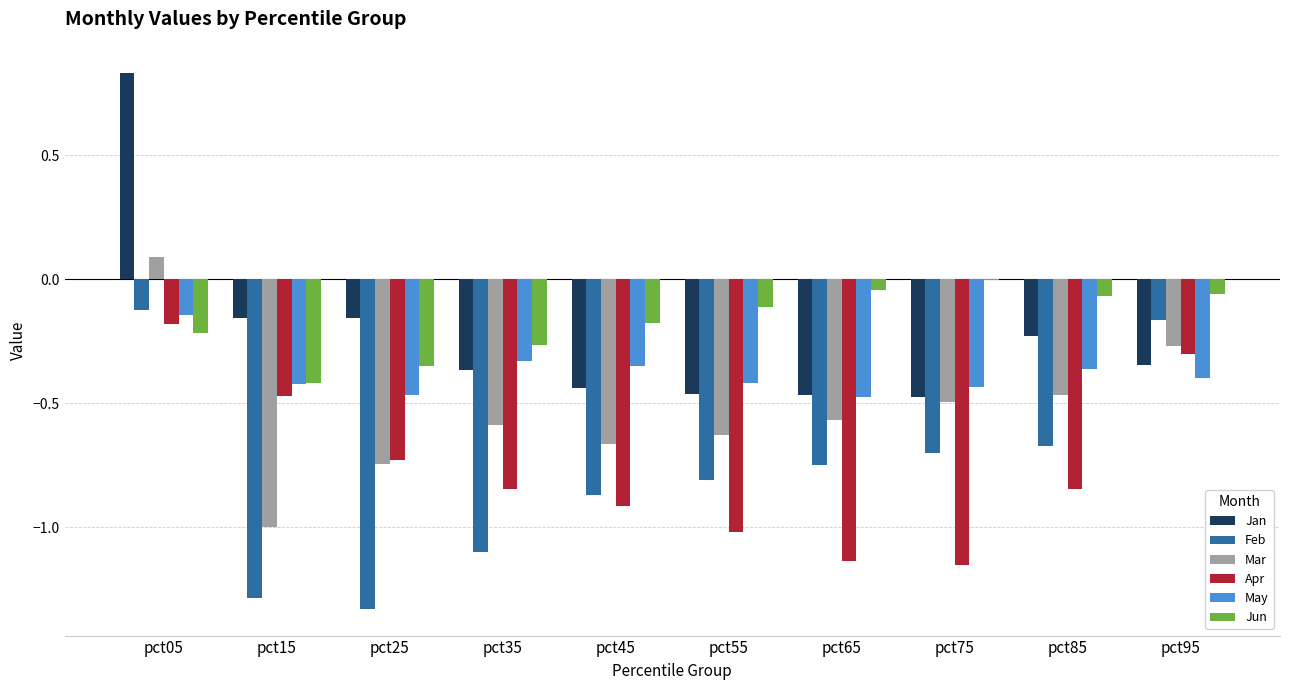

True or false: Mar has a value of -0.8 at pct35.

False